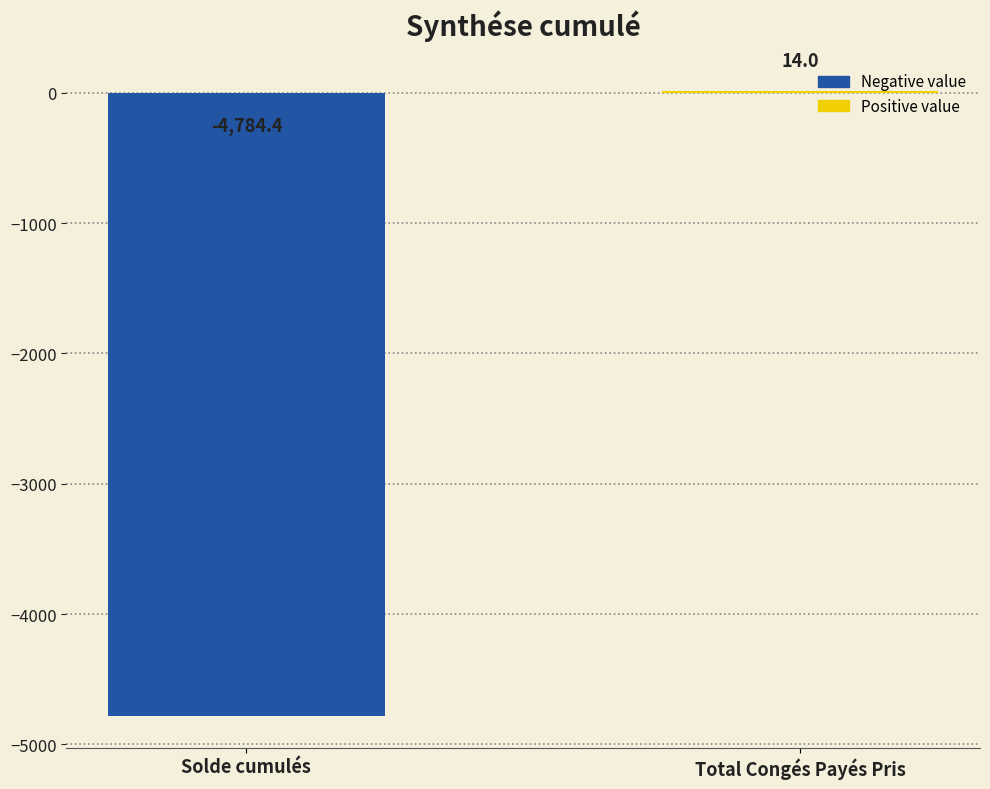

What is the sum of the values at Total Congés Payés Pris and Solde cumulés?

-4770.4